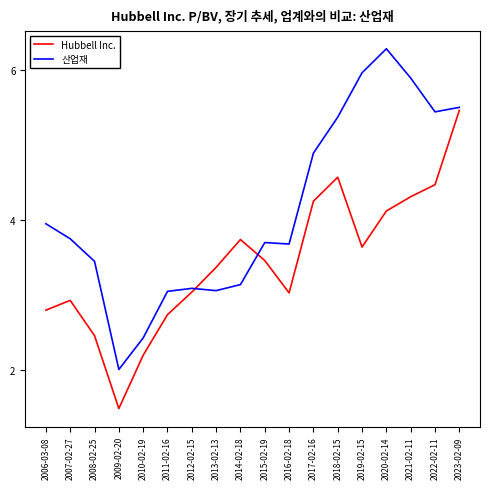

Read the Hubbell Inc. value at 2012-02-15.

3.0